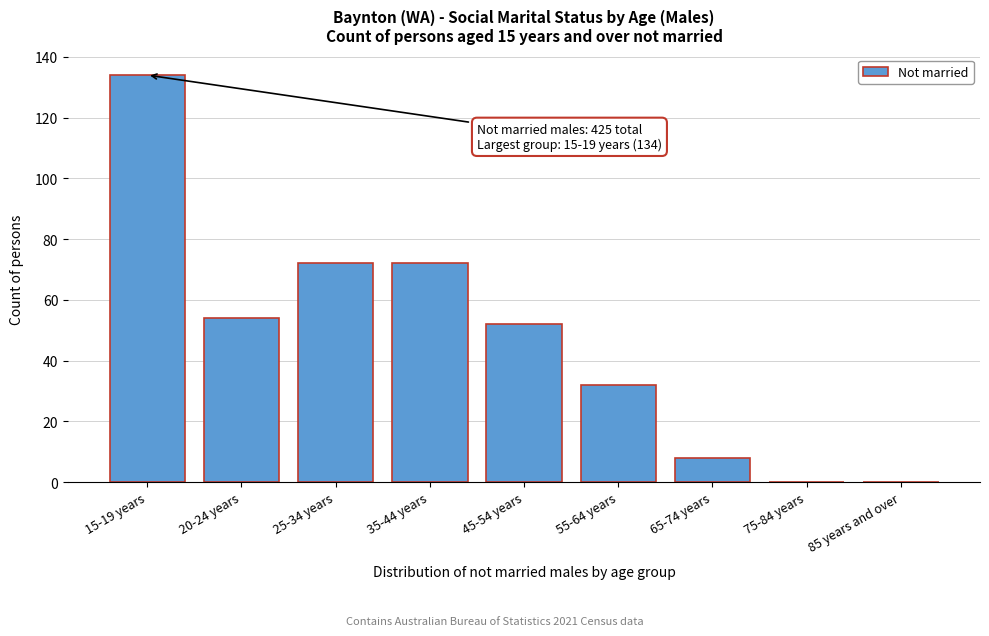

Reading left to right, transcribe all the data shown in this chart.

15-19 years=134	20-24 years=54	25-34 years=72	35-44 years=72	45-54 years=52	55-64 years=32	65-74 years=8	75-84 years=0	85 years and over=0